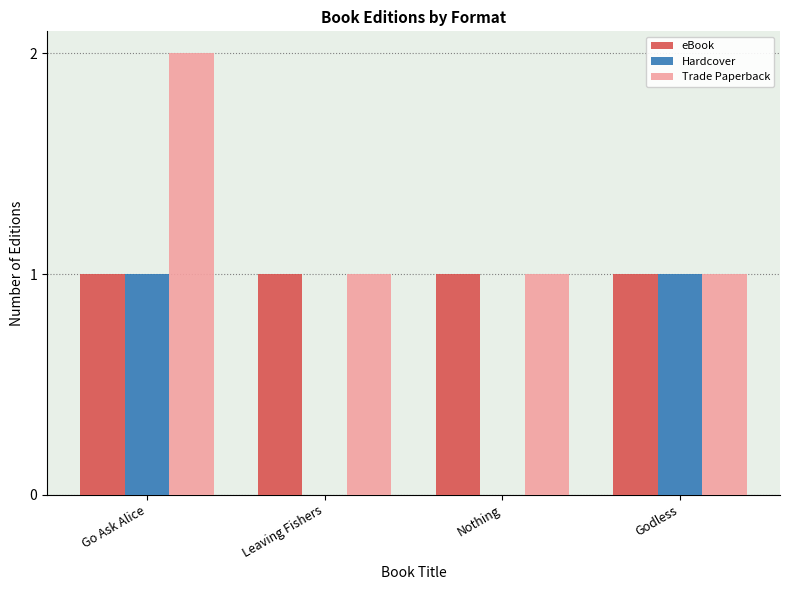

At which category is the sum across all series the highest?

Go Ask Alice